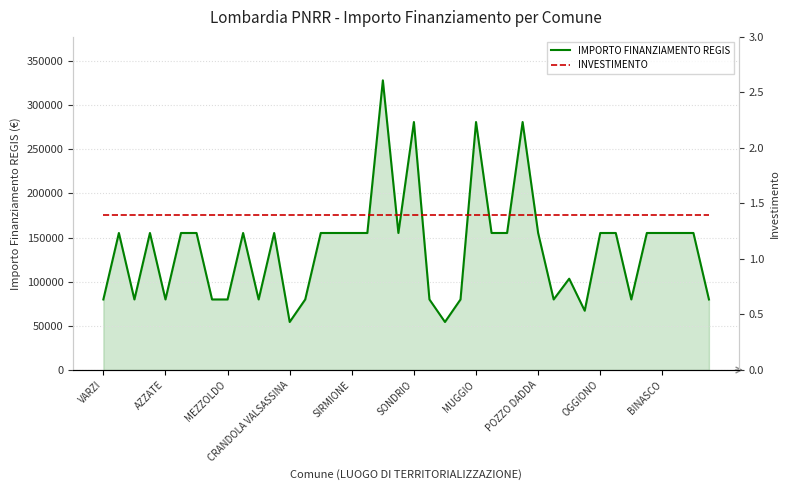

What is the difference between the maximum and minimum values in the IMPORTO FINANZIAMENTO REGIS series?

273748